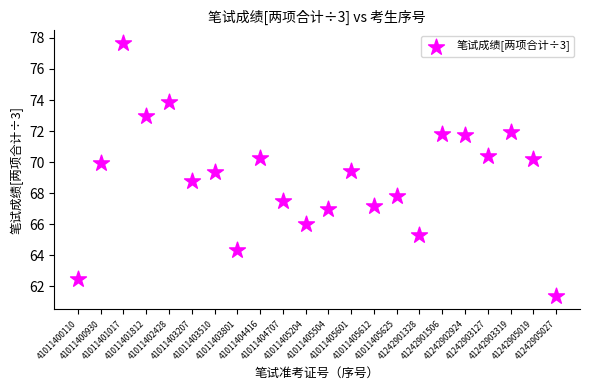

What Y value in the scatter plot is closest to 69?

68.8